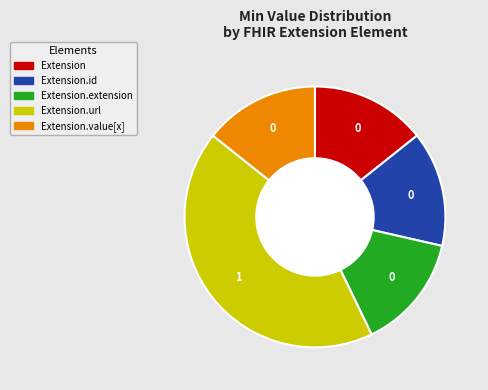

Is there a majority slice in this chart?

No